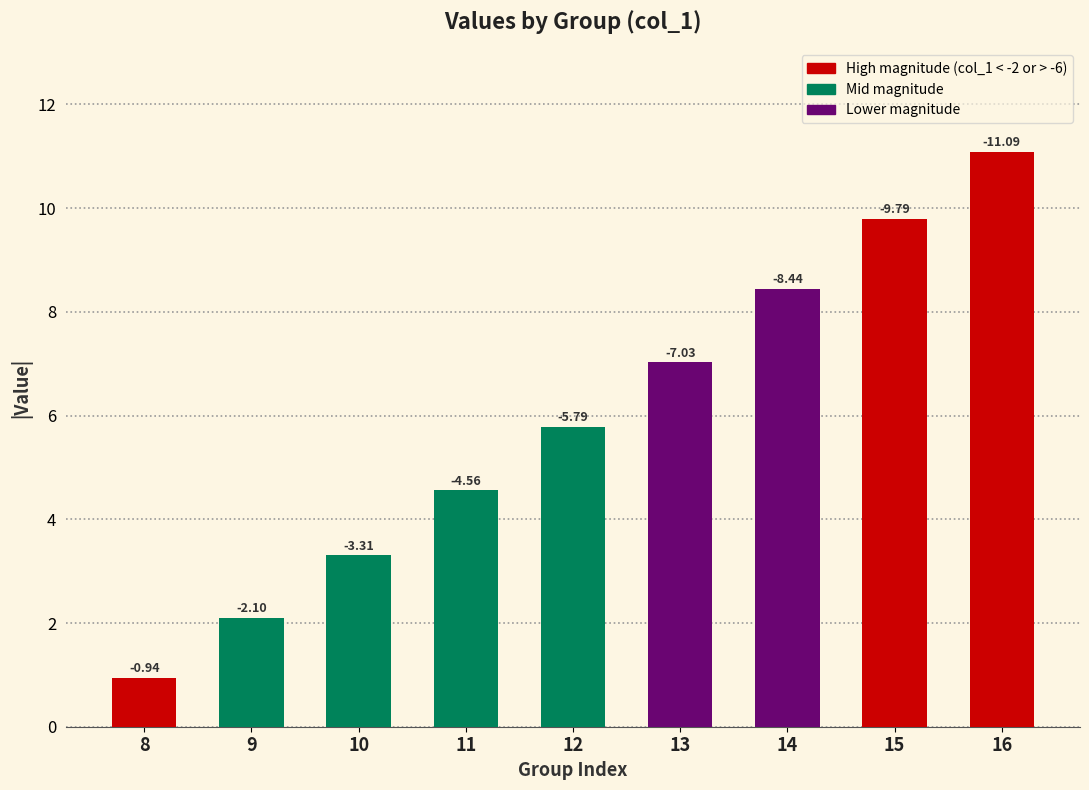

What is the change in value from 9 to 10?

+1.2